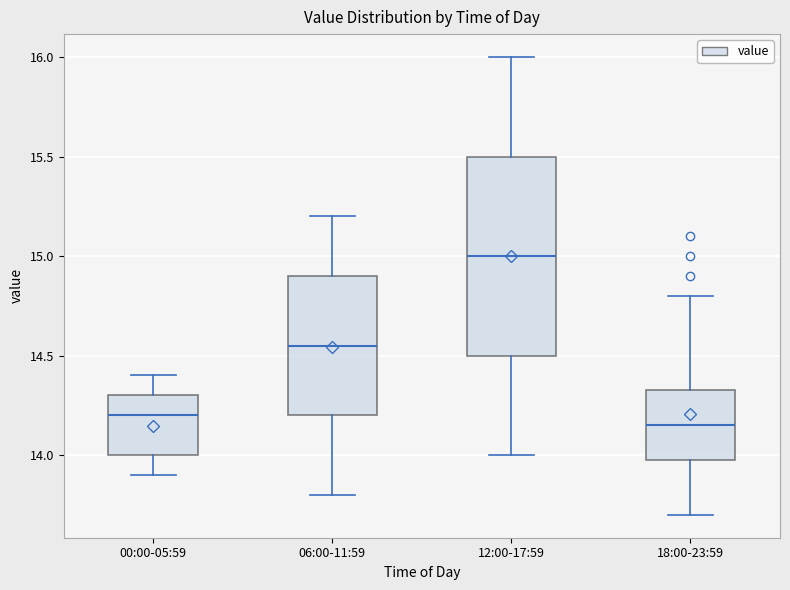

Reading left to right, transcribe this box plot: for each box, give where its median line is, the range the box spans, and where its two whiskers end, as read against the y-axis. The values are not printed on the chart, so give them approximately, as read against the axis.

00:00-05:59: median 14.20, box 14.00 to 14.30, whiskers 13.90 to 14.40
06:00-11:59: median 14.55, box 14.20 to 14.90, whiskers 13.80 to 15.20
12:00-17:59: median 15.00, box 14.50 to 15.50, whiskers 14.00 to 16.00
18:00-23:59: median 14.15, box 14.00 to 14.35, whiskers 13.70 to 14.80